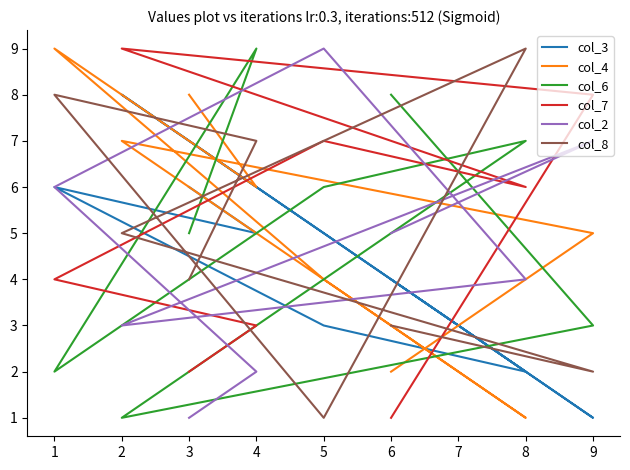

What is the spread (max minus min) of values at 2?

8